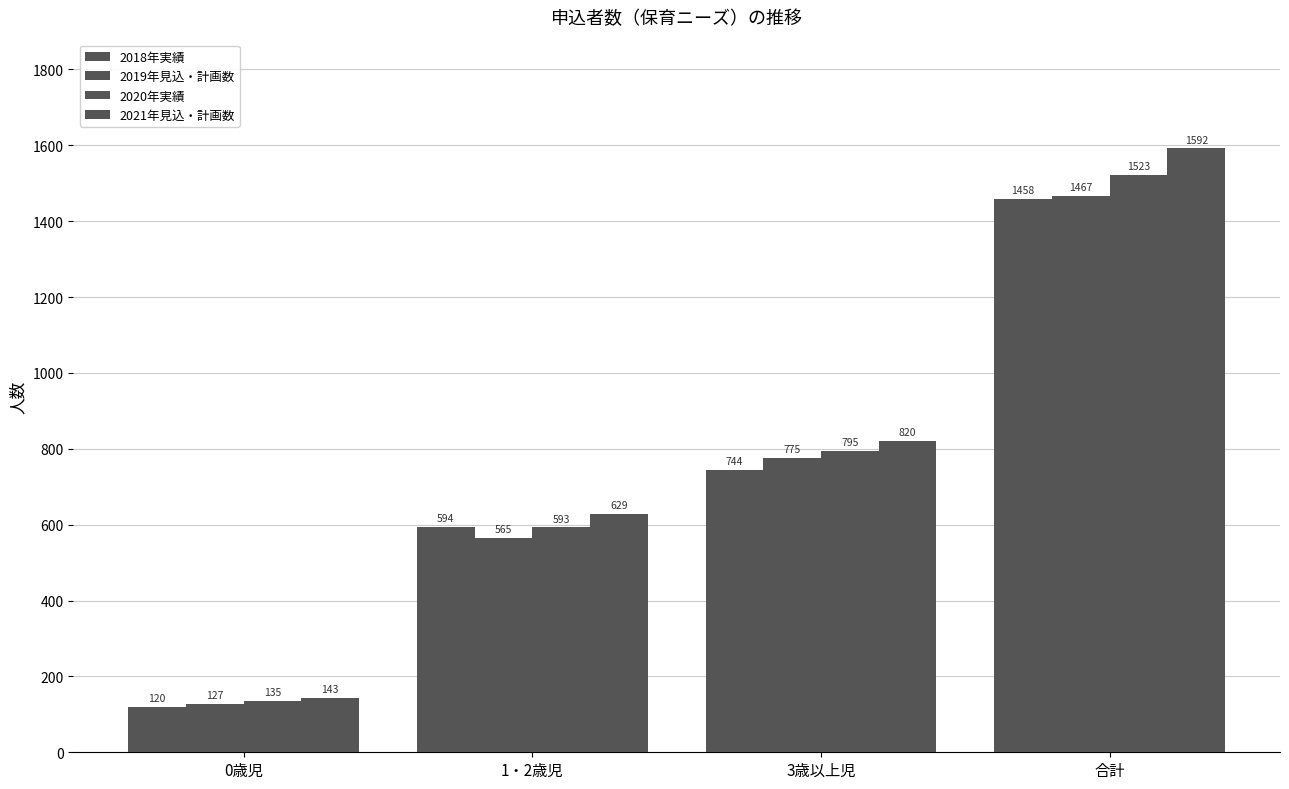

How many values in the 2019年見込・計画数 series are below 775?

2